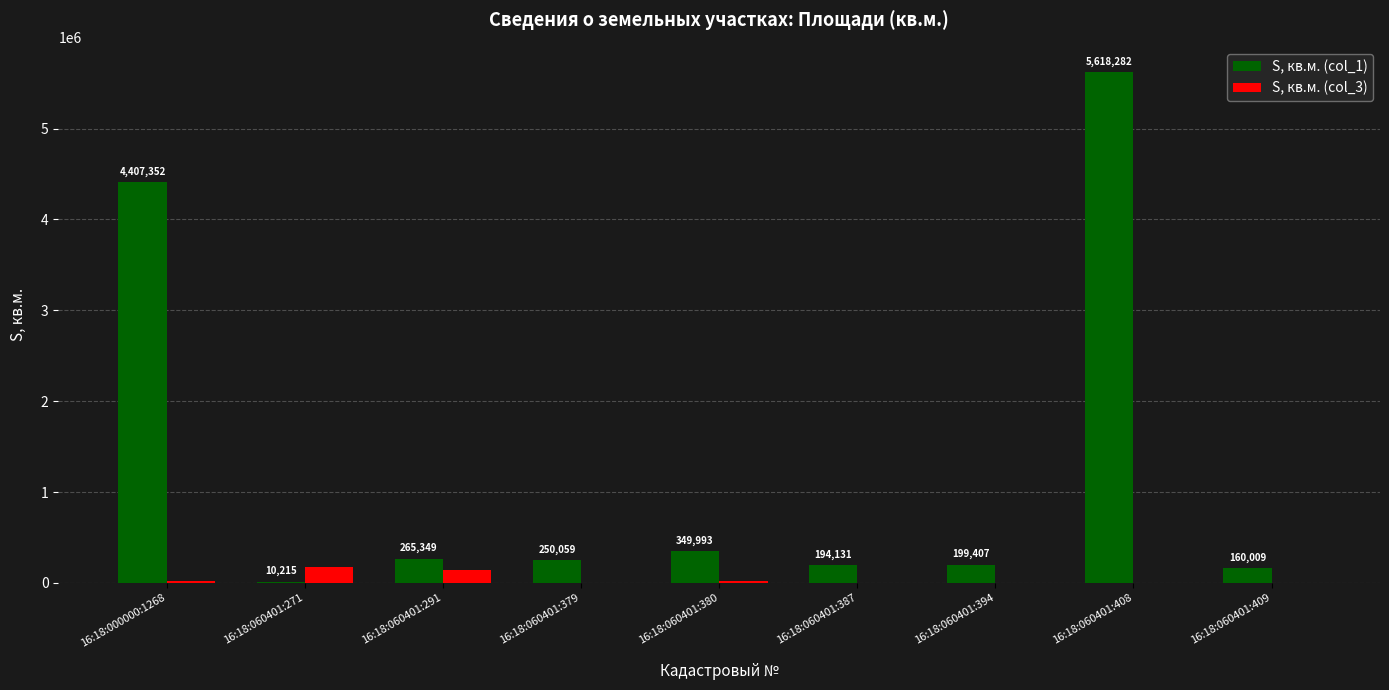

The value of S, кв.м. (col_1) at 16:18:060401:291 is 265349. True or false?

True